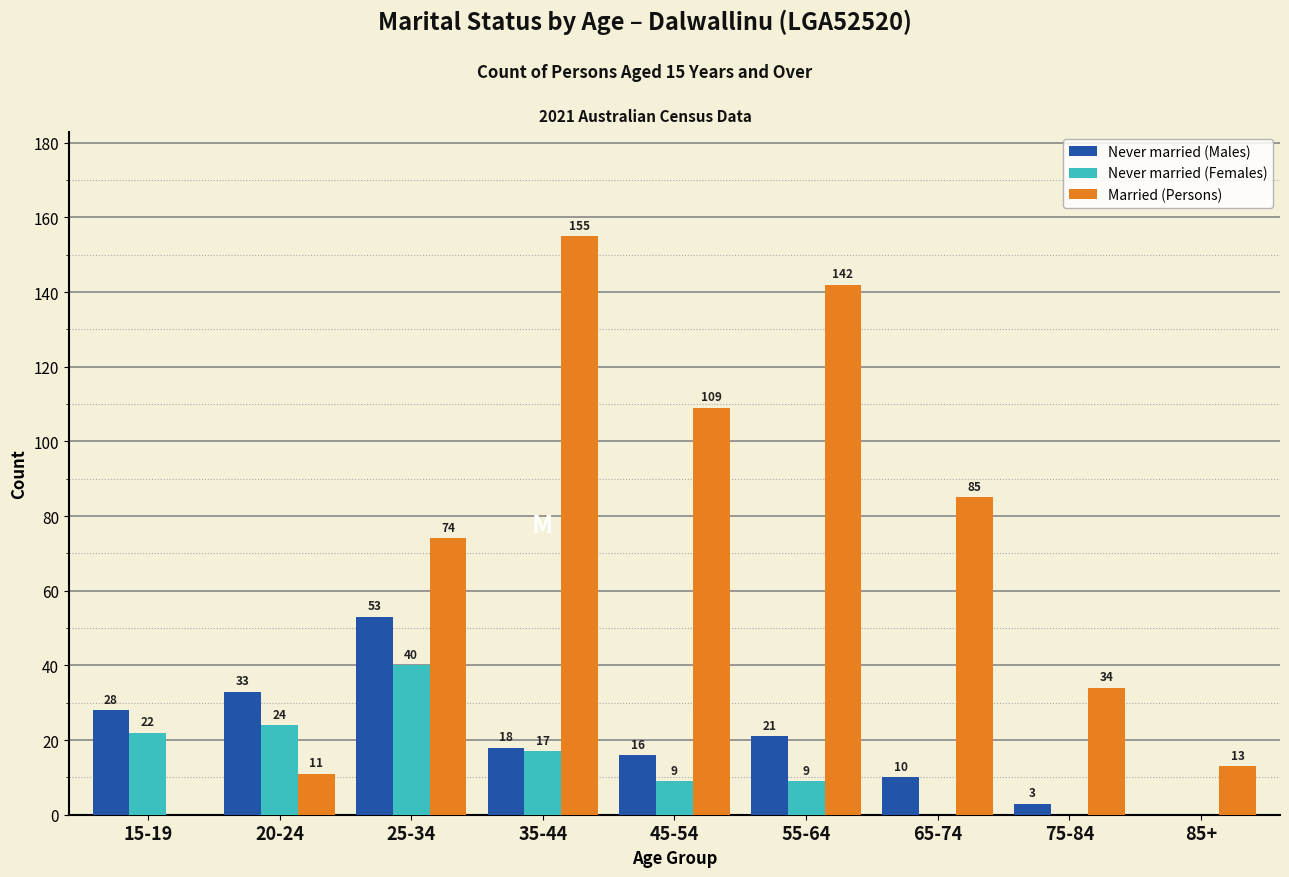

Which series has the largest total across all categories?

Married (Persons)